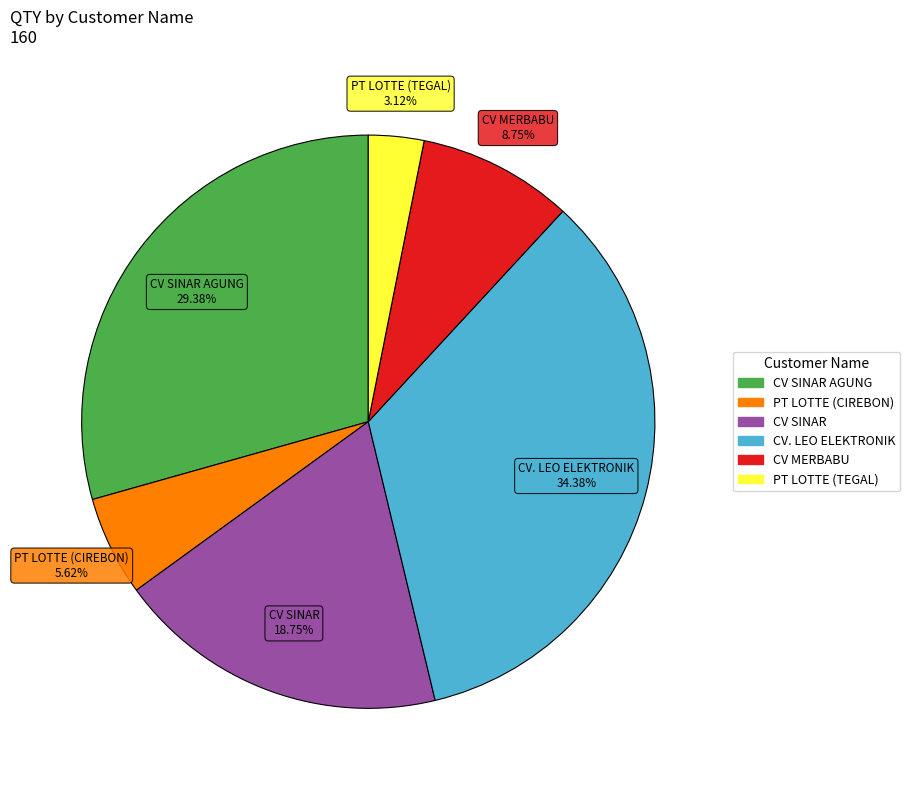

Is there any slice that represents more than half of the pie?

No